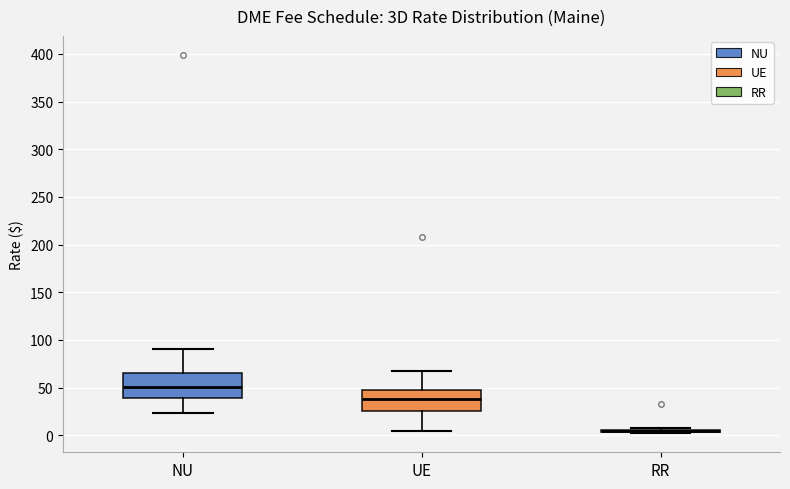

Where does the lower whisker of the box for UE end on the y-axis? The values are not printed on the chart, so give them approximately, as read against the axis.

5